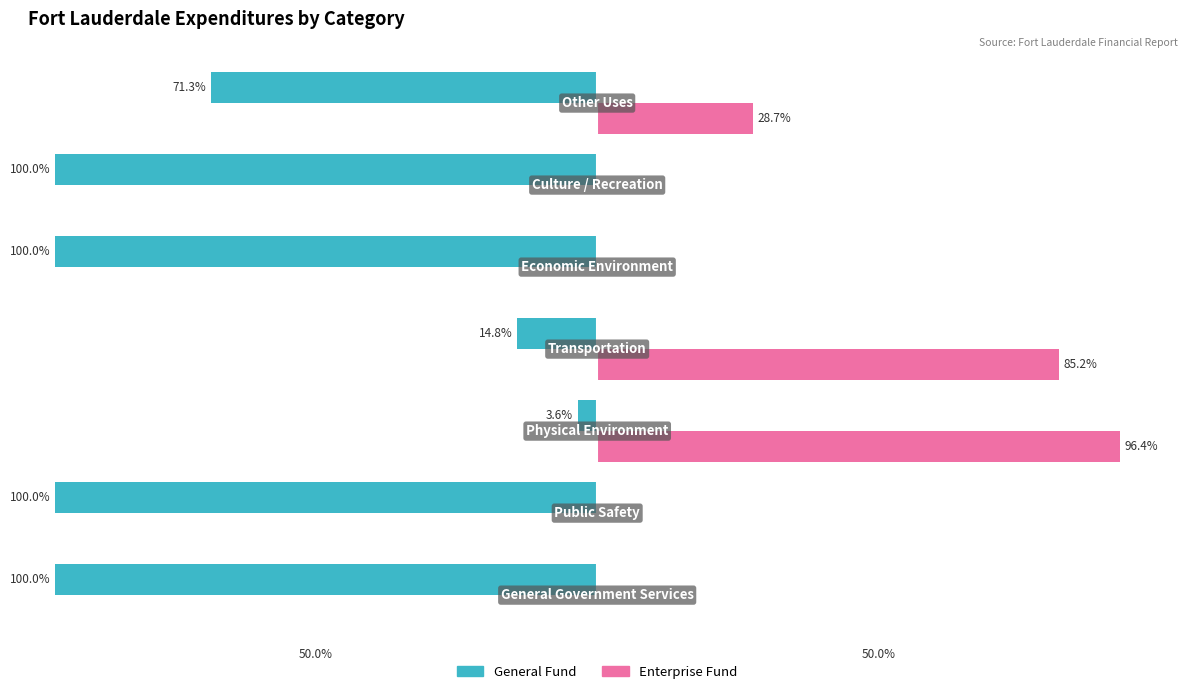

What is the average value of the Enterprise Fund series?

30.0